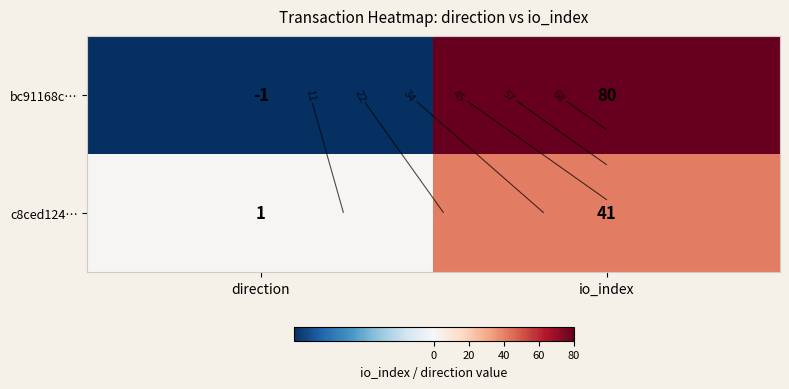

True or false: bc91168c… has a value of -1 at direction.

True